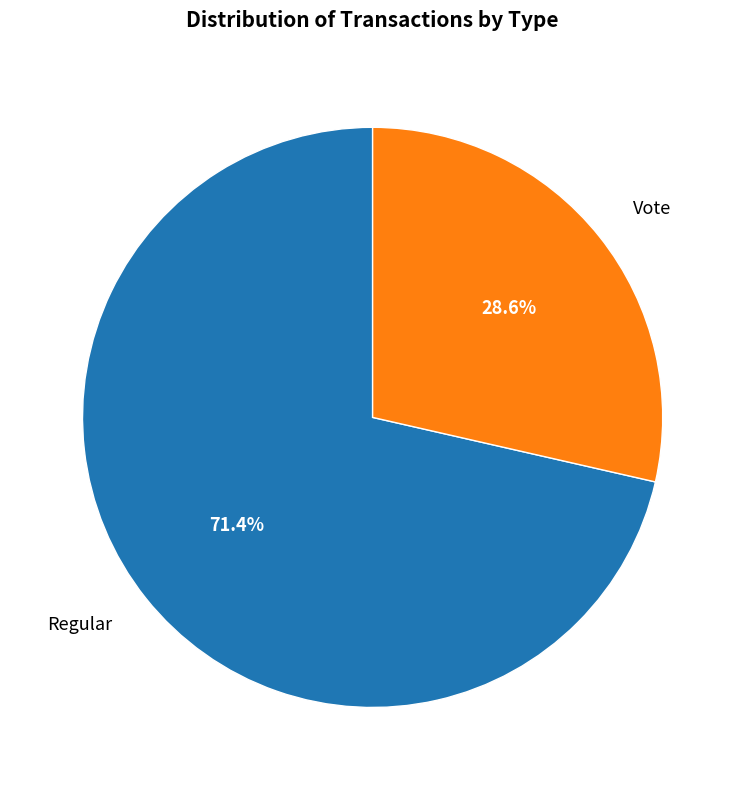

Count the number of slices in the pie.

2